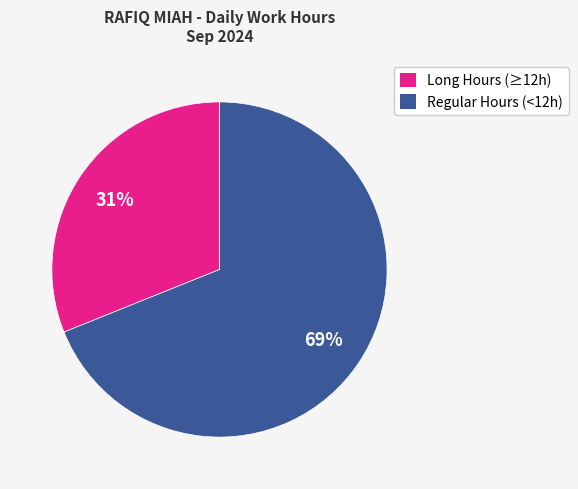

Rank the categories by value from lowest to highest.

Long Hours (≥12h), Regular Hours (<12h)